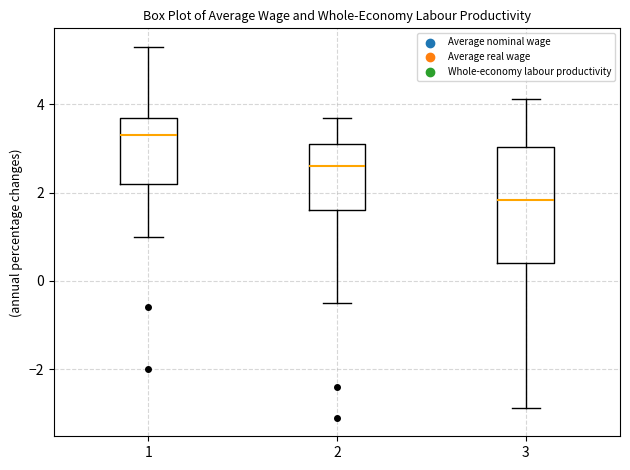

Reading left to right, transcribe this box plot: for each box, give where its median line is, the range the box spans, and where its two whiskers end, as read against the y-axis. The values are not printed on the chart, so give them approximately, as read against the axis.

1: median 3.4, box 2.2 to 3.8, whiskers 1.0 to 5.4
2: median 2.6, box 1.6 to 3.2, whiskers -0.4 to 3.8
3: median 1.8, box 0.4 to 3.0, whiskers -2.8 to 4.2